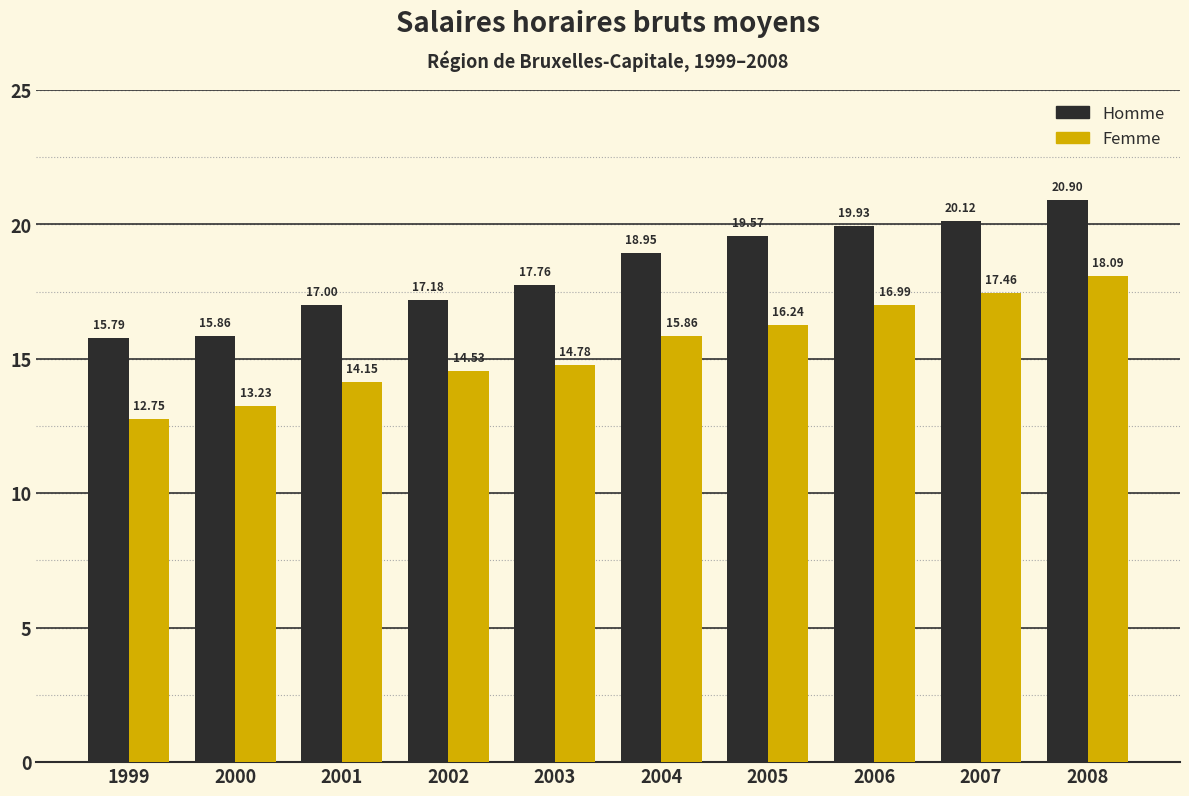

How many data points in Femme are less than 15?

5